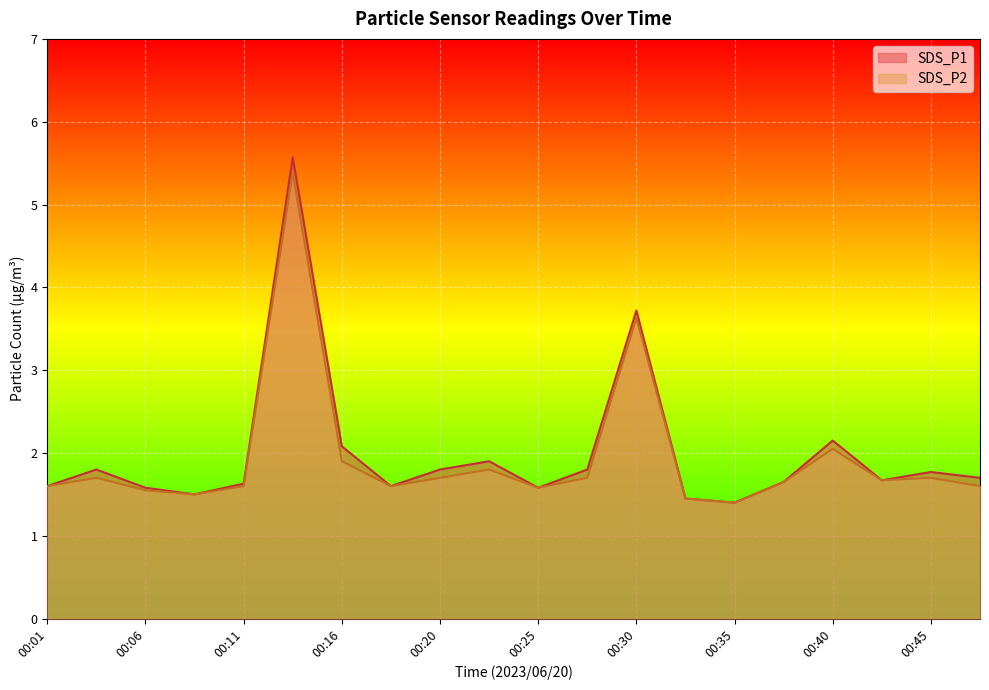

True or false: SDS_P1 and SDS_P2 intersect in this chart.

False